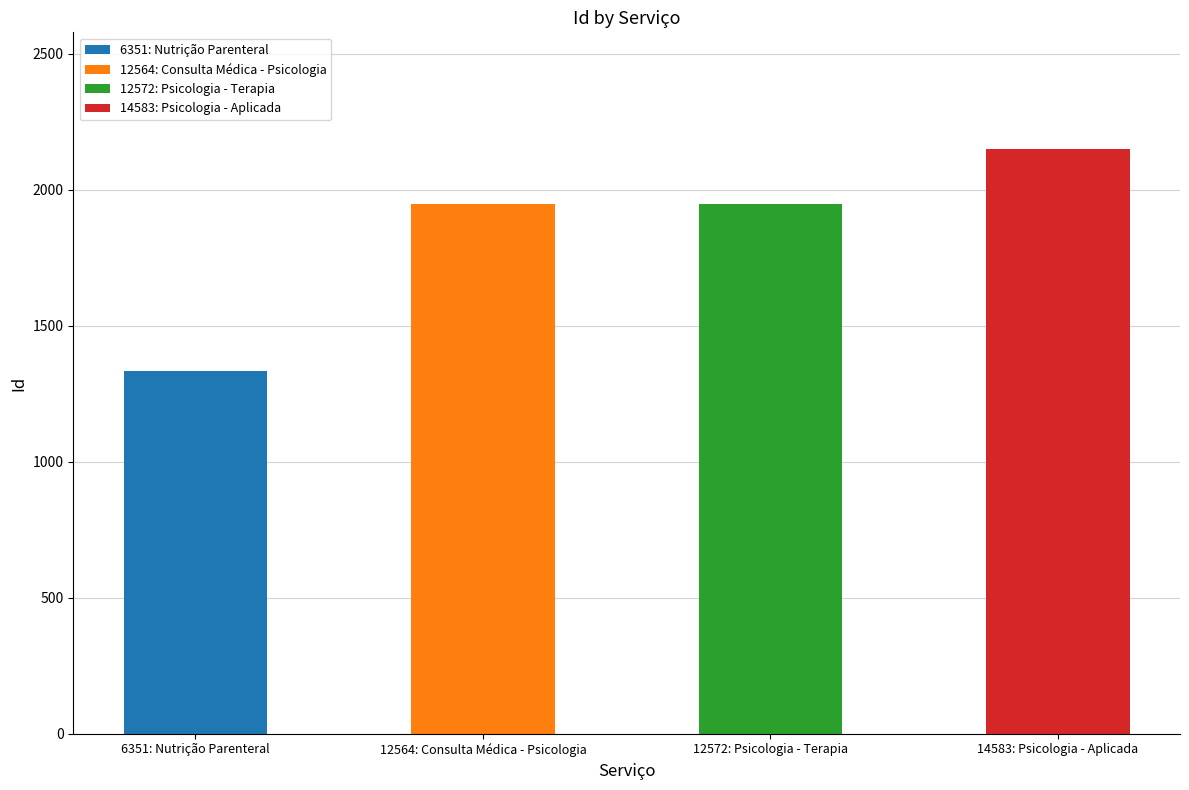

How many values exceed 1948?

1